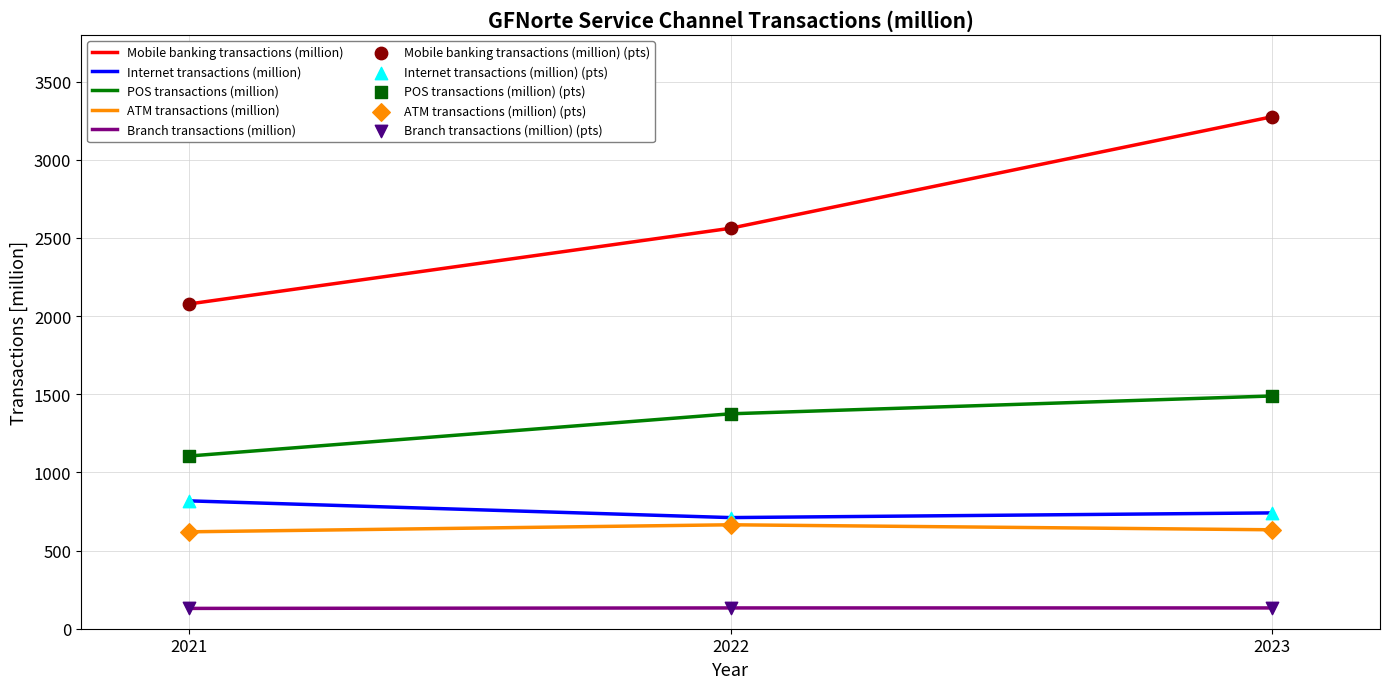

Between 2021 and 2023, which series saw the biggest shift?

Mobile banking transactions (million)